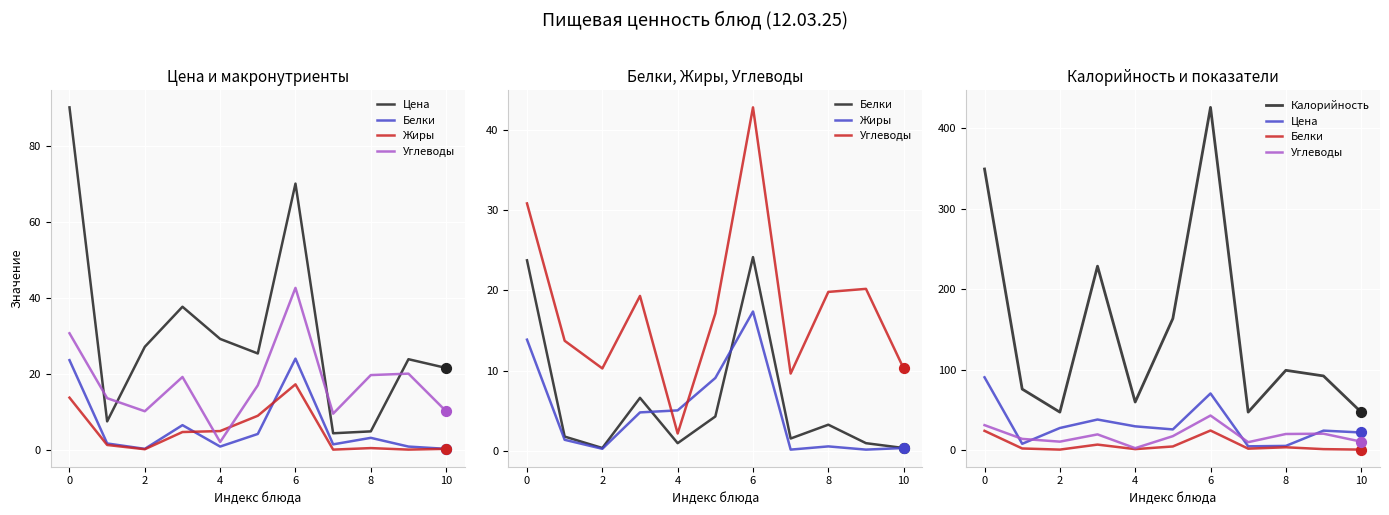

Is the value of Калорийность at 9 greater than the value of Углеводы at 6?

Yes